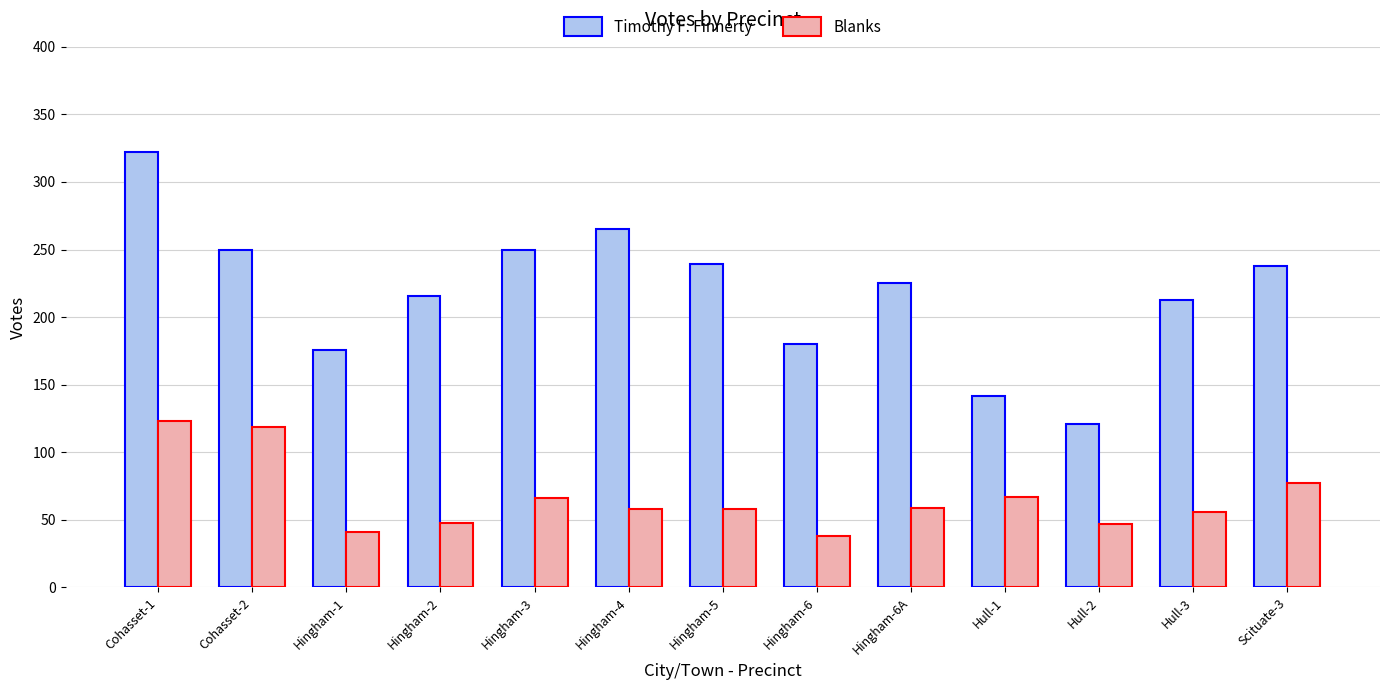

What is the minimum value for Timothy F. Finnerty?

121